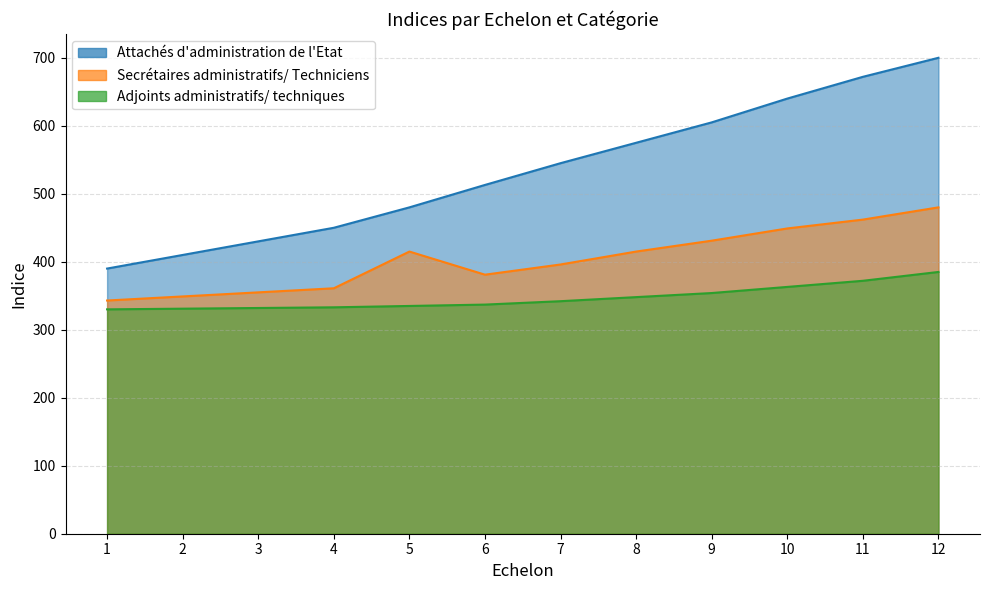

Rank the series by their average value, from lowest to highest.

Adjoints administratifs/ techniques, Secrétaires administratifs/ Techniciens, Attachés d'administration de l'Etat